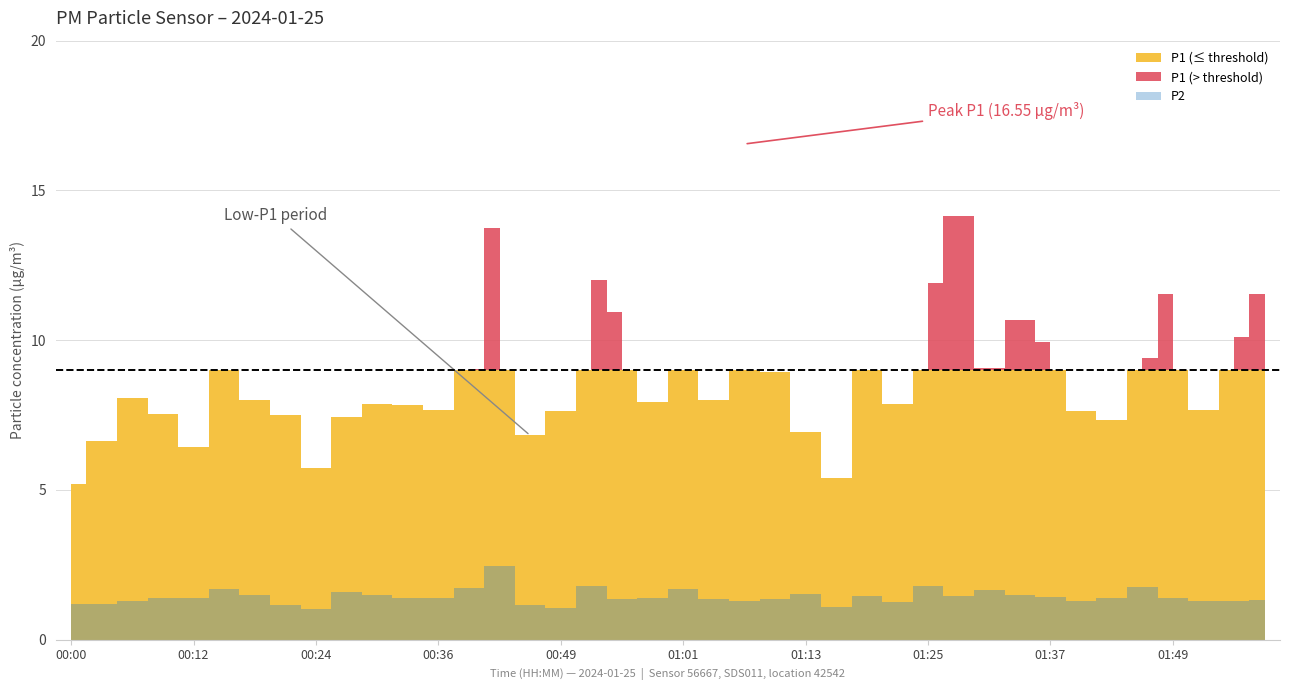

True or false: P1 and P2 cross at least once.

False